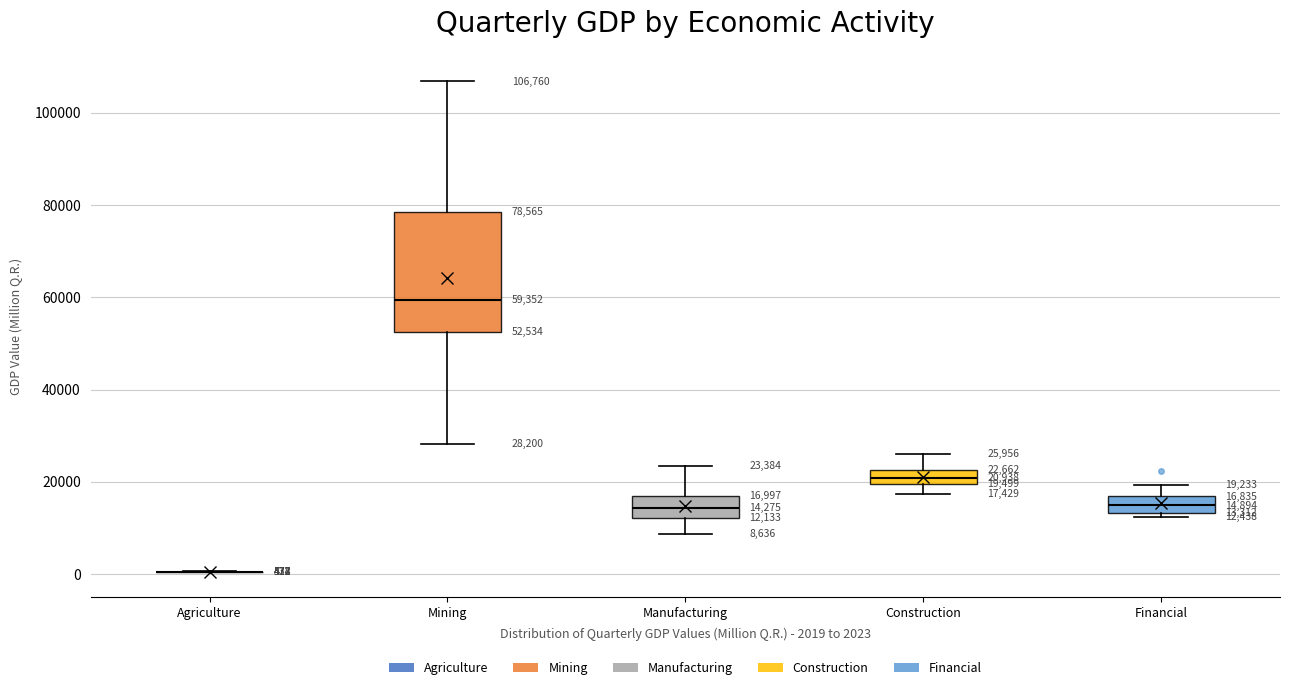

Comparing the boxes themselves (not the whiskers), which one is the tallest?

Mining